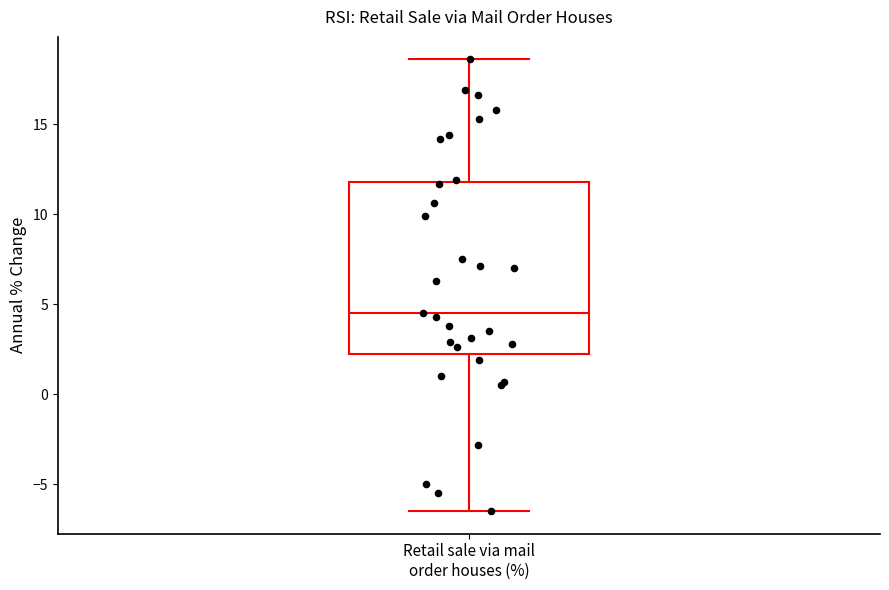

Transcribe this box plot: give where the median line is, the range the box spans, and where the two whiskers end, as read against the y-axis. The values are not printed on the chart, so give them approximately, as read against the axis.

median 4.5, box 2.5 to 12.0, whiskers -6.5 to 18.5